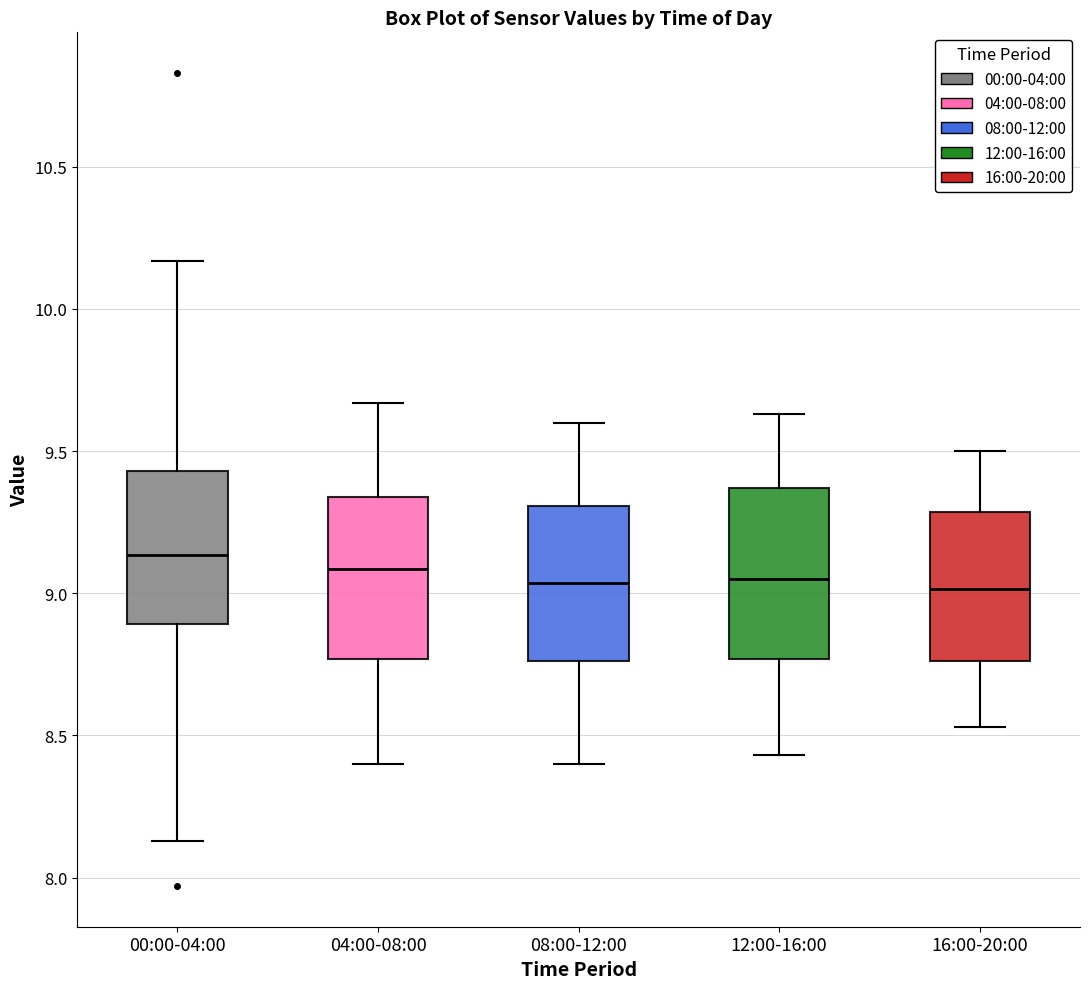

Where is the lower edge of the box for 16:00-20:00 on the y-axis? The values are not printed on the chart, so give them approximately, as read against the axis.

8.75